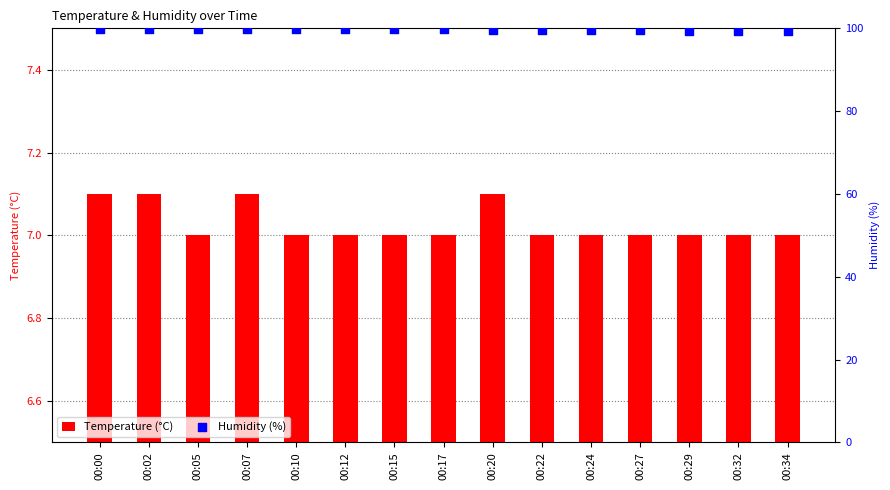

Which series contains the highest Y value?

Humidity (%)